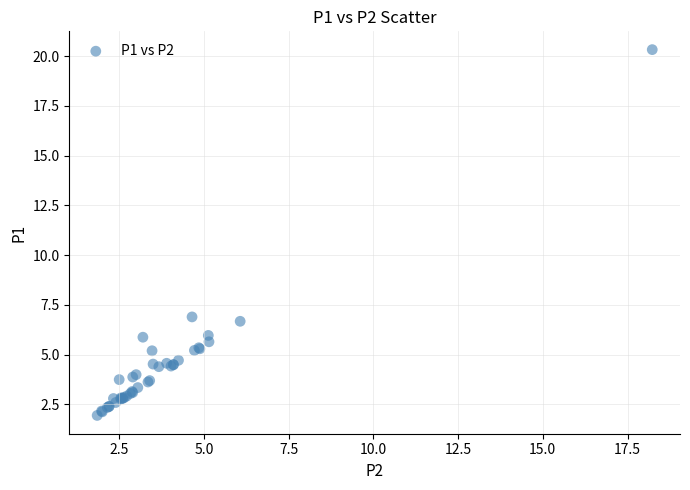

What Y value in the scatter plot is closest to 11?

6.9